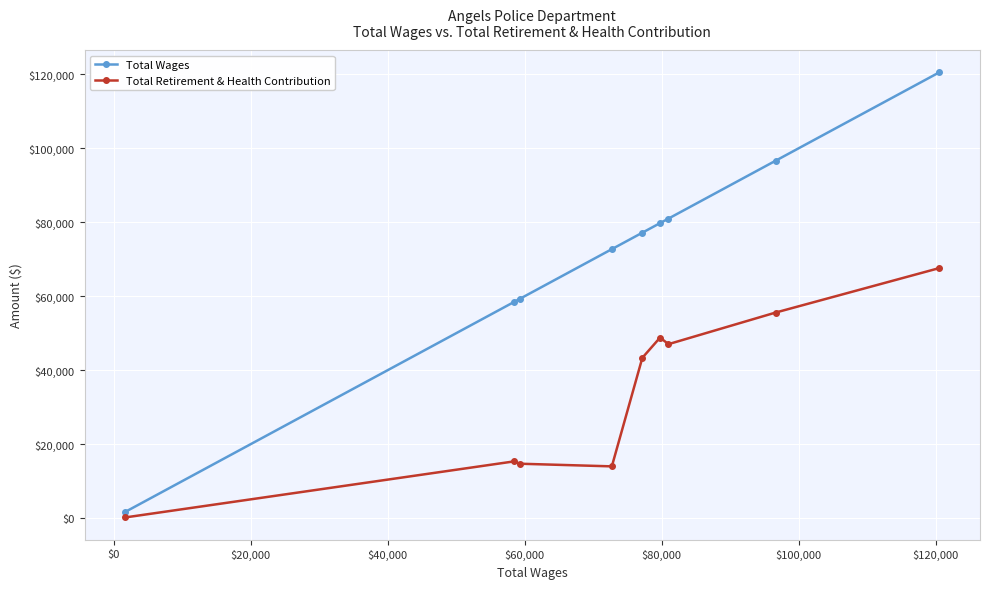

What is the difference between the maximum and minimum values in the Total Retirement & Health Contribution series?

67440